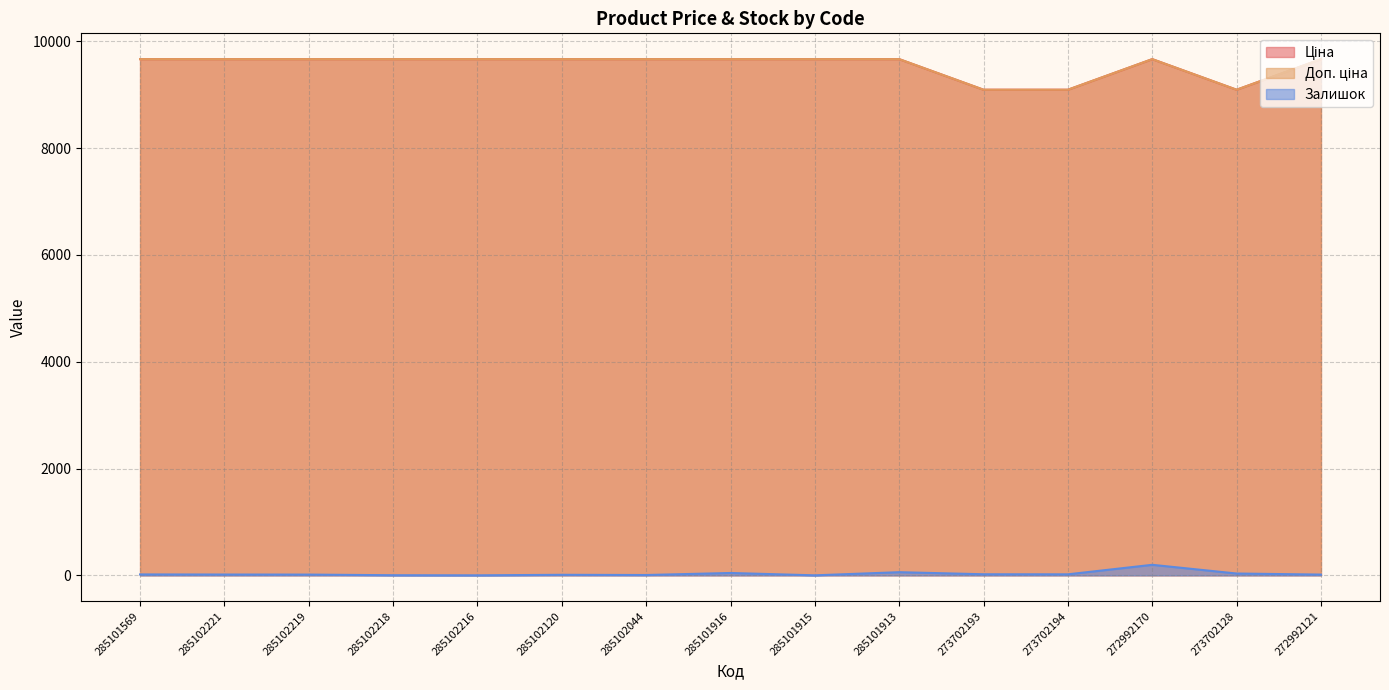

Which category has the highest value across all series?

285101569